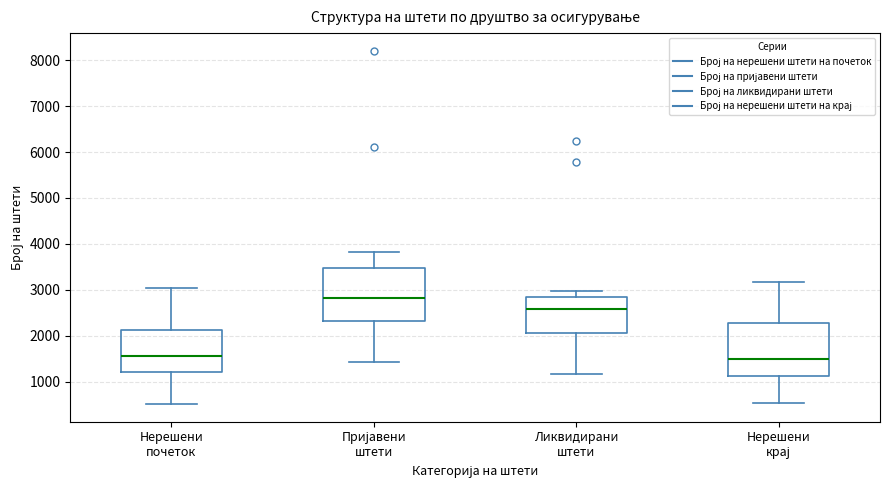

Reading left to right, transcribe this box plot: for each box, give where its median line is, the range the box spans, and where its two whiskers end, as read against the y-axis. The values are not printed on the chart, so give them approximately, as read against the axis.

Нерешени почеток: median 1500, box 1200 to 2100, whiskers 500 to 3000
Пријавени штети: median 2800, box 2300 to 3500, whiskers 1400 to 3800
Ликвидирани штети: median 2600, box 2000 to 2900, whiskers 1200 to 3000
Нерешени крај: median 1500, box 1100 to 2300, whiskers 500 to 3200